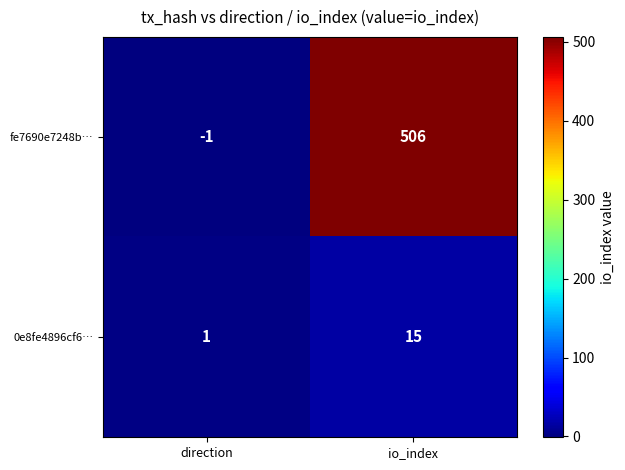

True or false: fe7690e7248b… has a value of 155 at io_index.

False